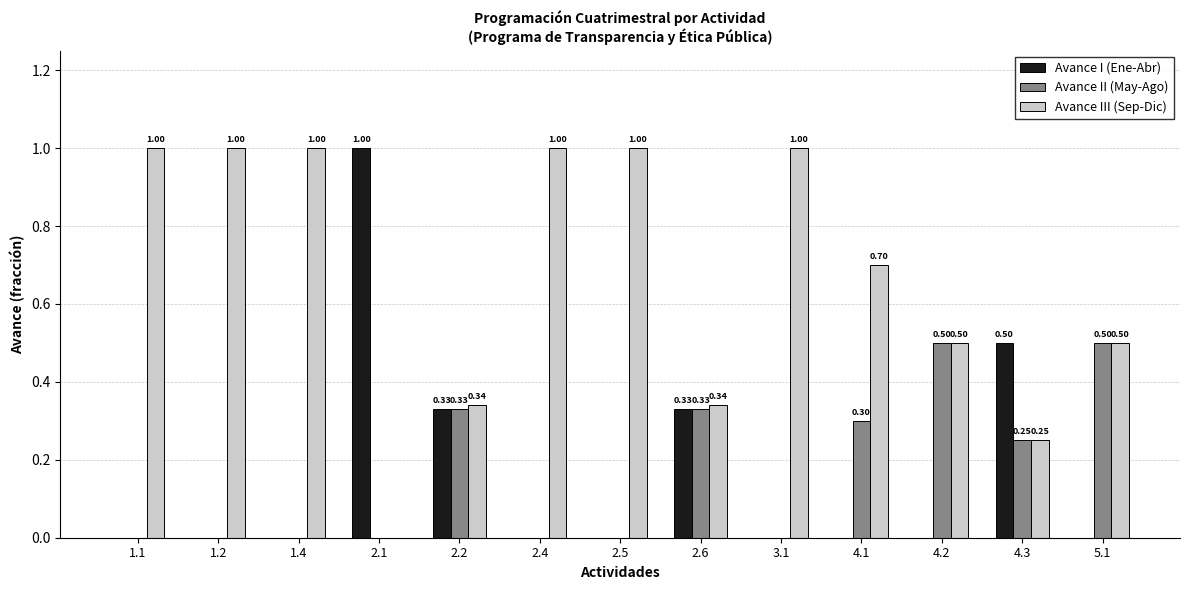

What is the sum of the Avance III (Sep-Dic) values at 3.1 and 4.2?

1.5